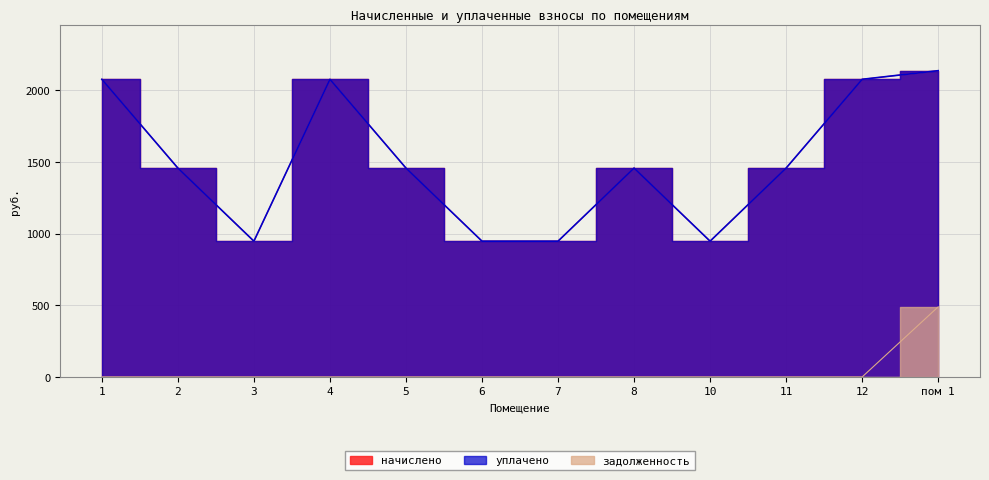

What is the difference between the second highest and minimum values in the уплачено series?

1129.0